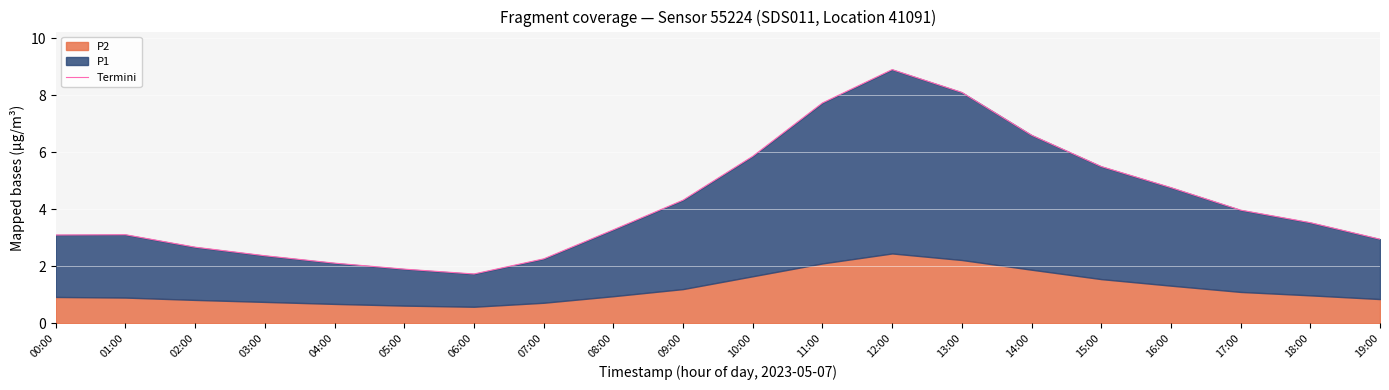

The value at 18:00 is 6.3. True or false?

False